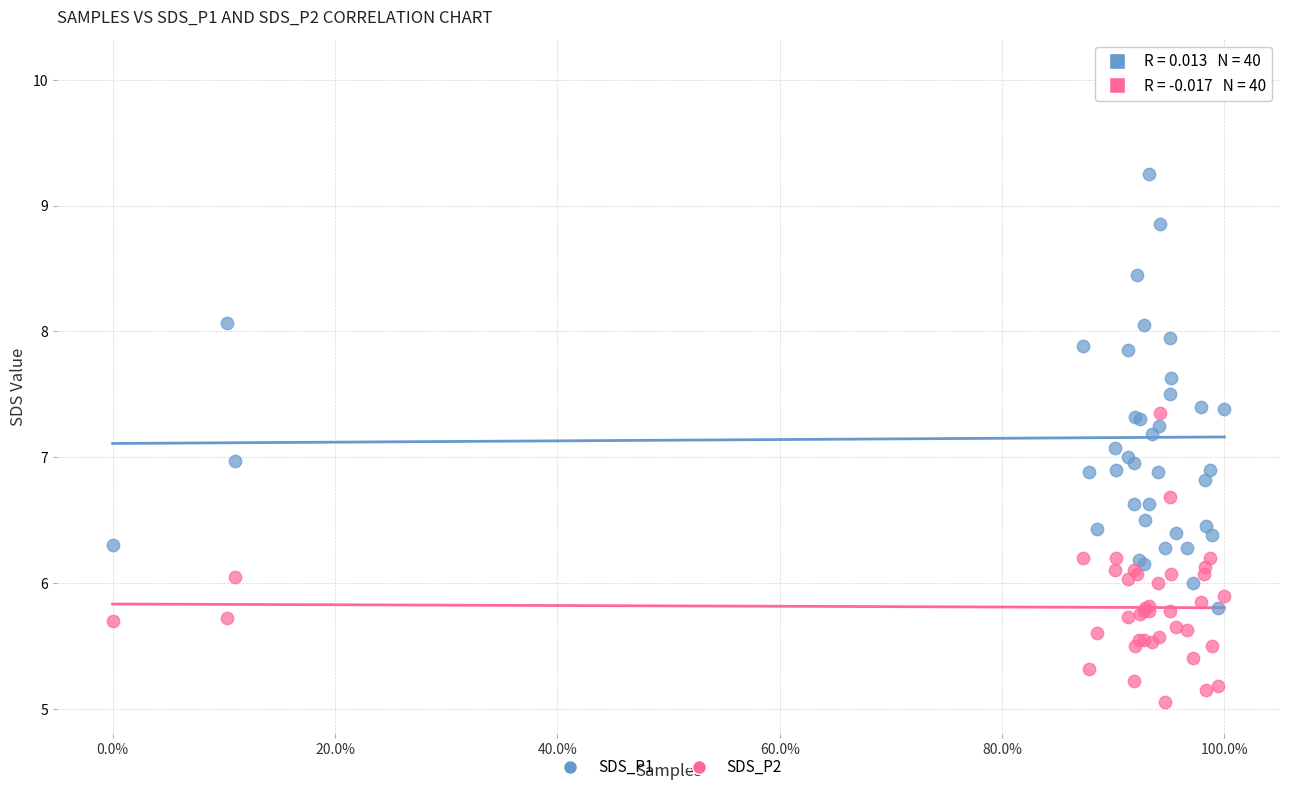

Which series reaches the maximum Y coordinate?

SDS_P1